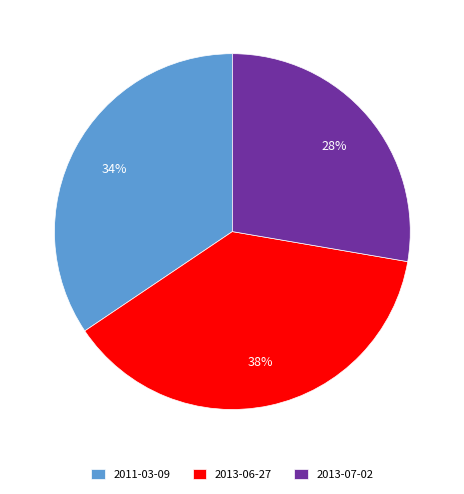

Is there a majority slice in this chart?

No